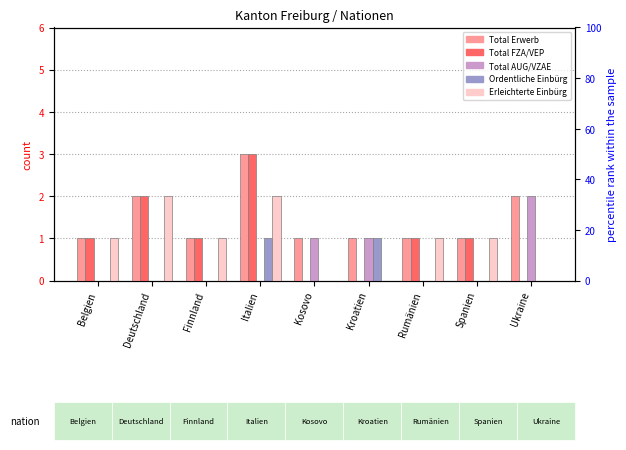

Is the value of Ordentliche Einbürg at Finnland greater than the value of Total AUG/VZAE at Rumänien?

No